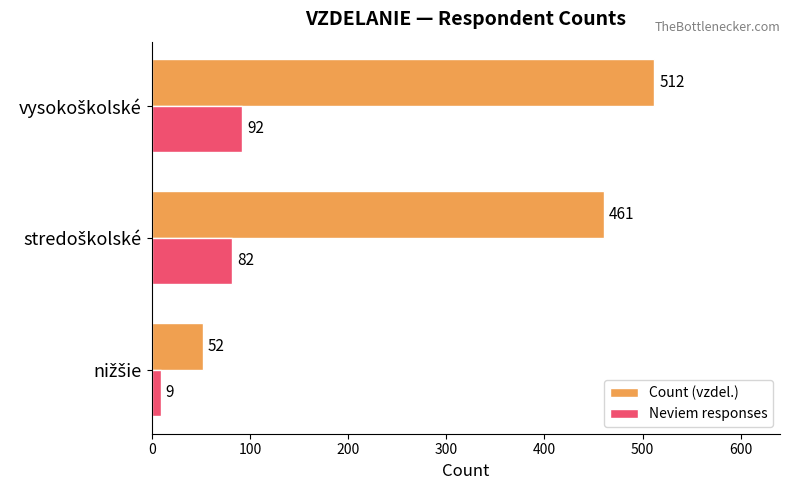

Count the Neviem responses values in the range 9 to 92.

3